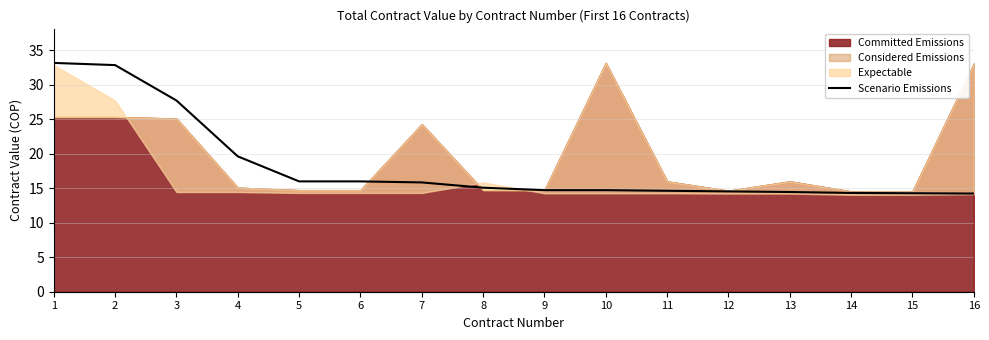

What is the difference between the values at 6 and 1?

17.2